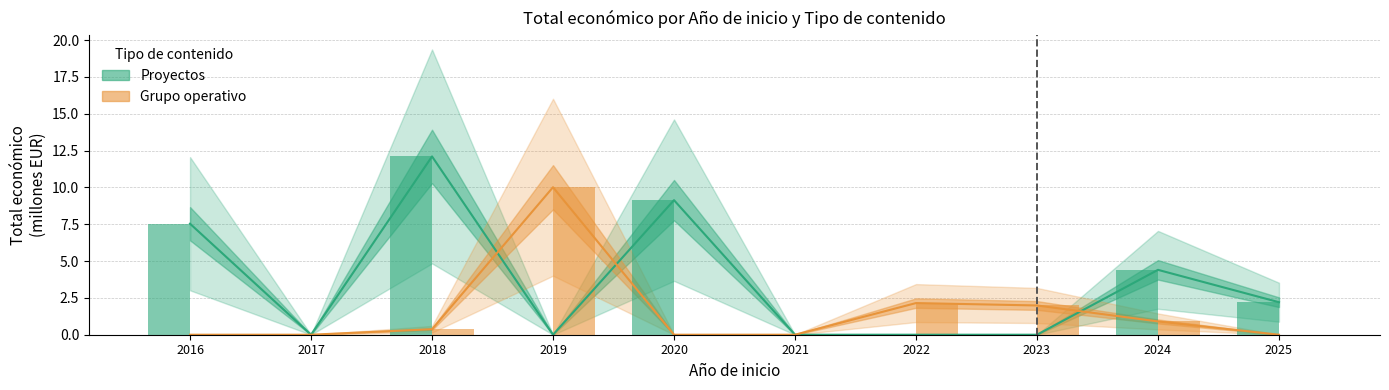

Does the chart contain stacked bars?

No